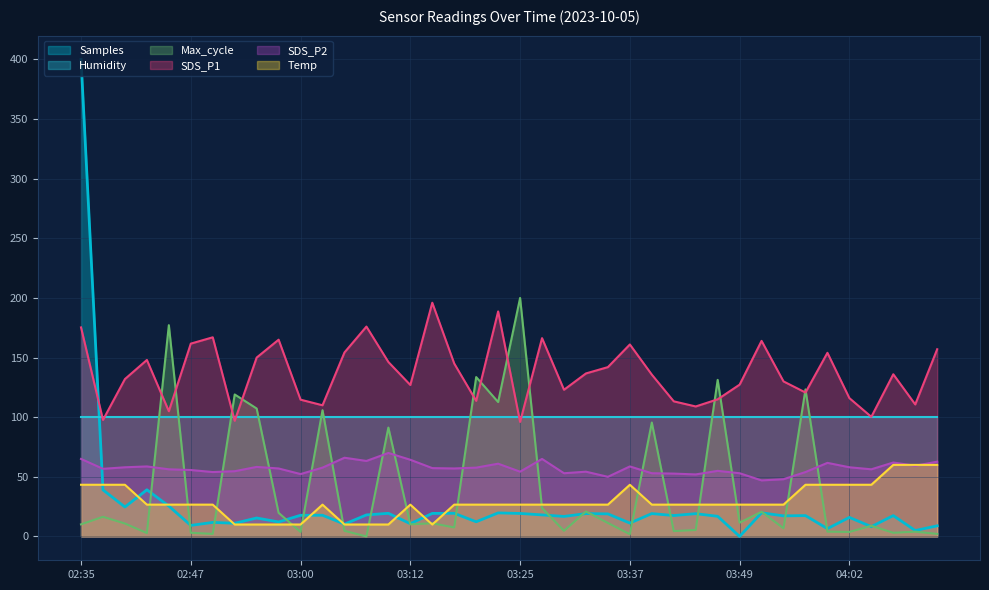

The Max_cycle series shows 123.3 at 03:57. True or false?

True